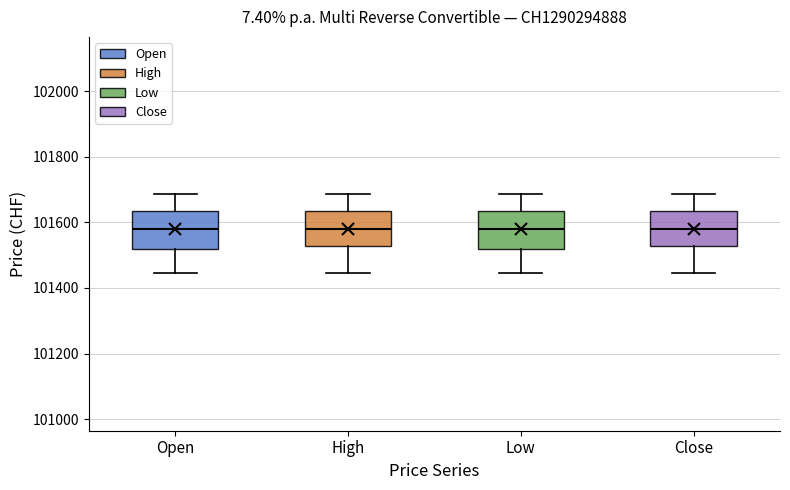

Where does the lower whisker of the box for Close end on the y-axis? The values are not printed on the chart, so give them approximately, as read against the axis.

101440